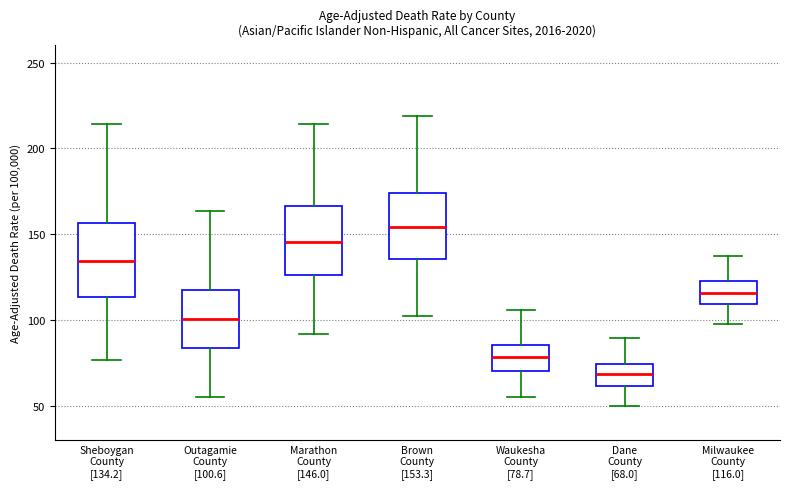

Where does the median line of the box for Waukesha County [78.7] sit on the y-axis? The values are not printed on the chart, so give them approximately, as read against the axis.

80